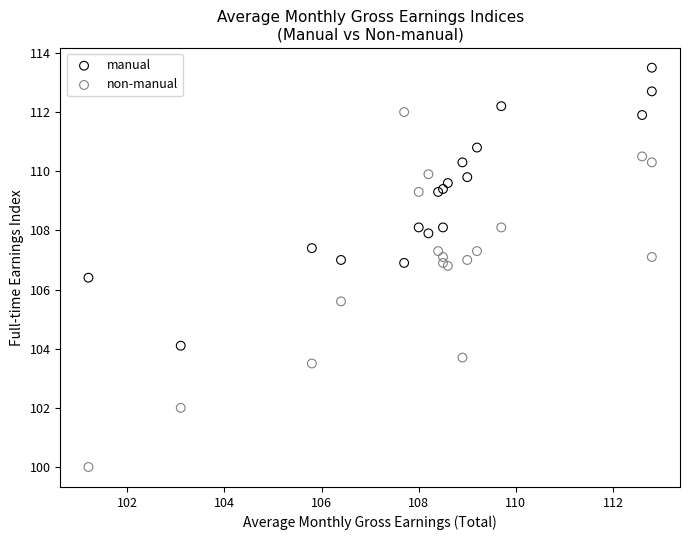

Which series reaches the maximum Y coordinate?

manual